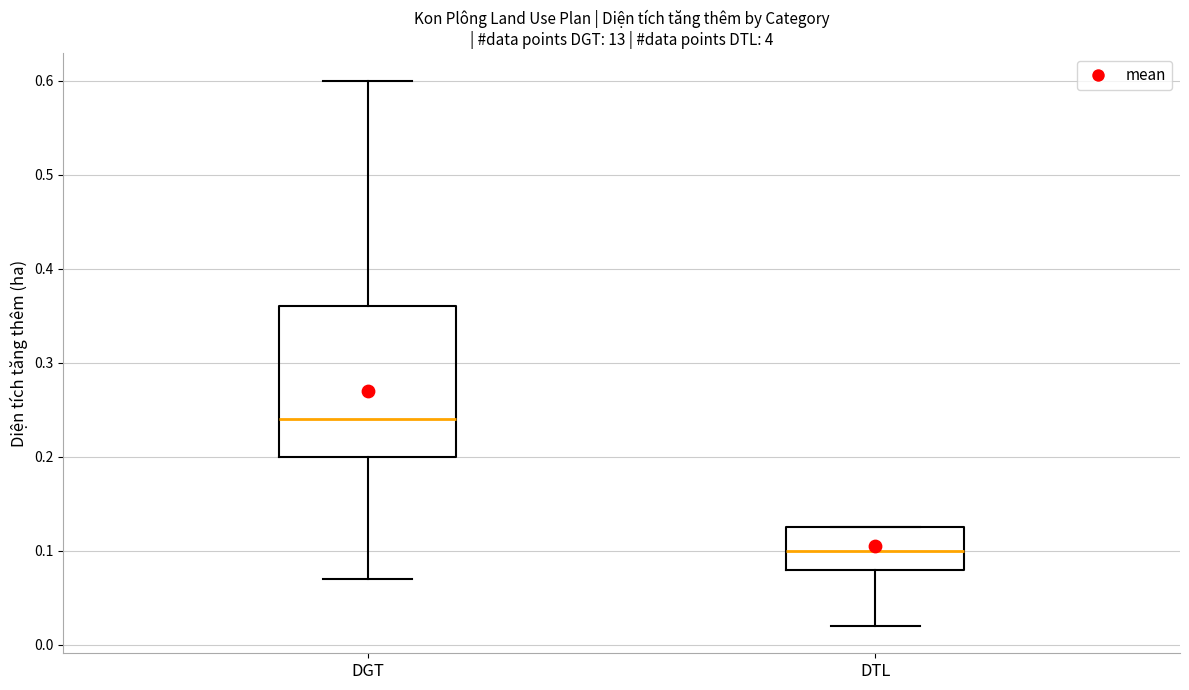

Reading left to right, transcribe this box plot: for each box, give where its median line is, the range the box spans, and where its two whiskers end, as read against the y-axis. The values are not printed on the chart, so give them approximately, as read against the axis.

DGT: median 0.24, box 0.20 to 0.36, whiskers 0.07 to 0.60
DTL: median 0.10, box 0.08 to 0.13, whiskers 0.02 to 0.13